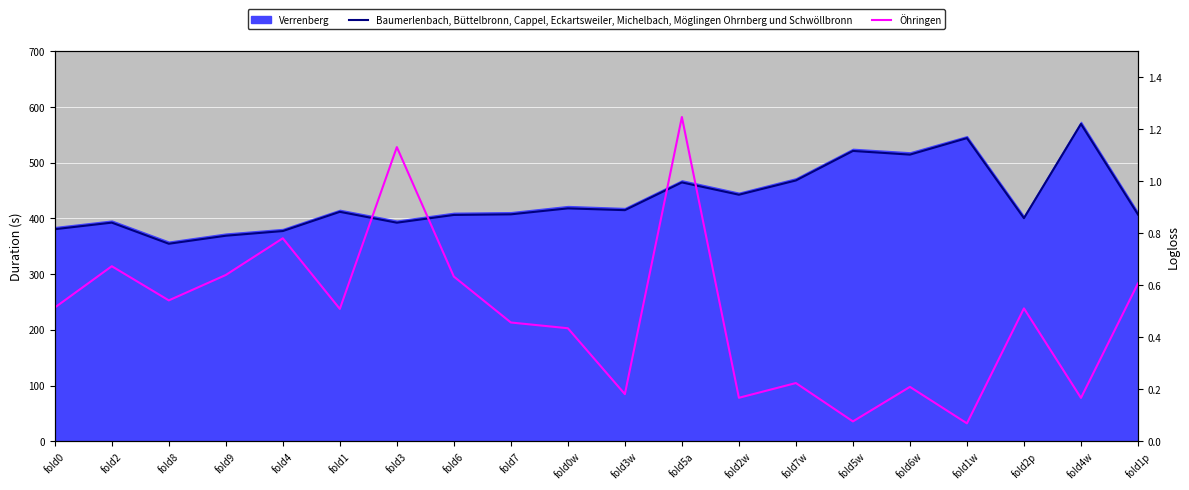

What is the label of the 16th point from the right?

fold4